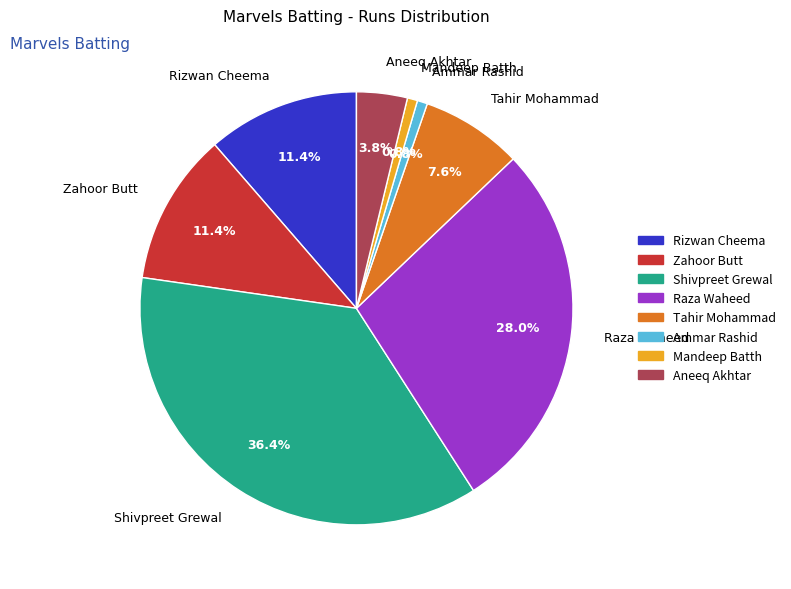

Which category has the biggest portion of the pie?

Shivpreet Grewal